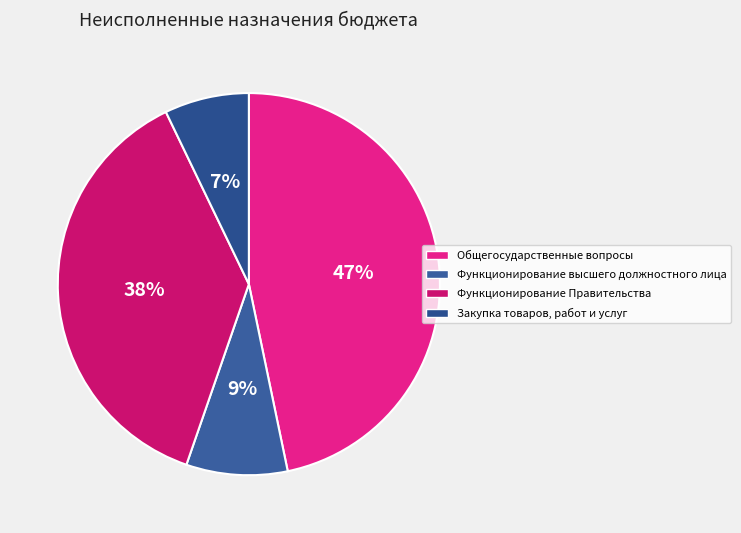

Rank the categories by value from lowest to highest.

Закупка товаров, работ и услуг, Функционирование высшего должностного лица, Функционирование Правительства, Общегосударственные вопросы